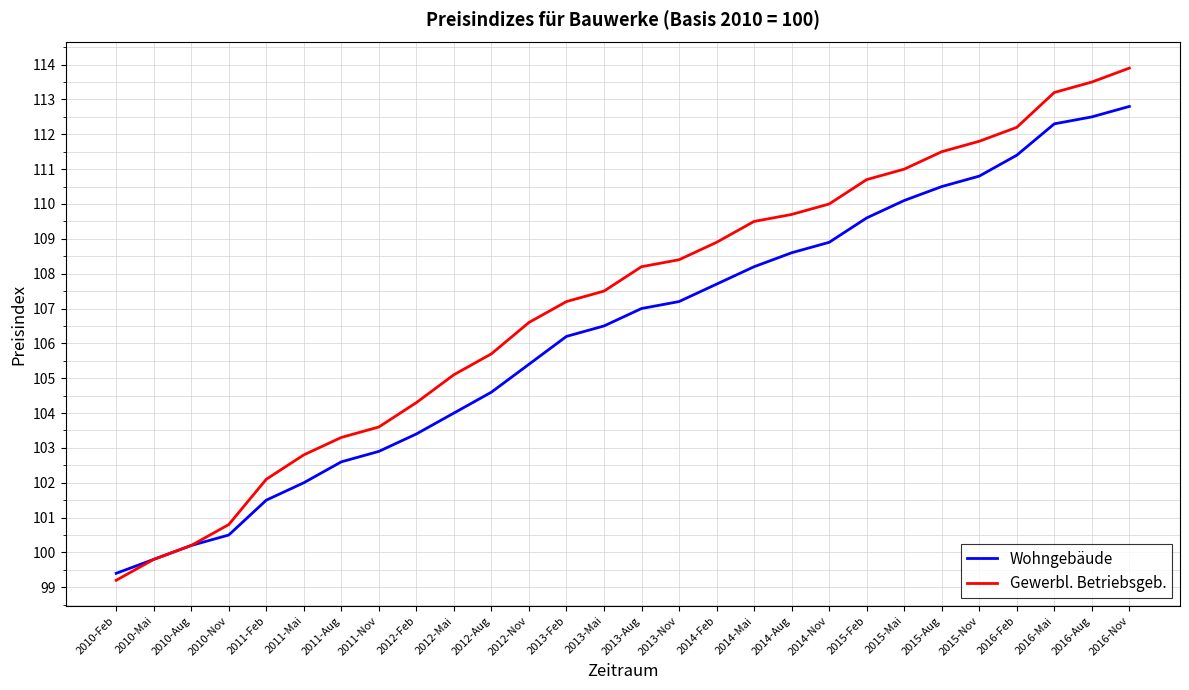

True or false: Gewerbl. Betriebsgeb. has more than 0 interior local peaks.

False